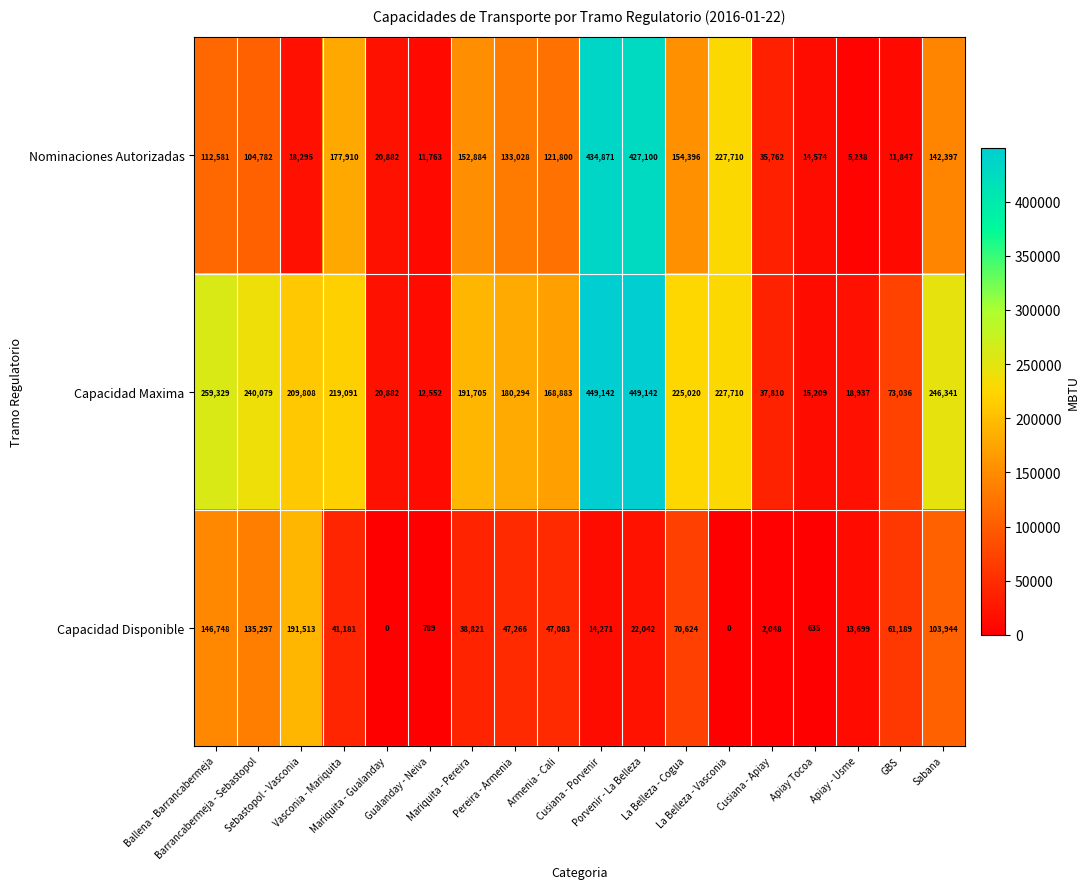

How many distinct data groups are displayed?

3